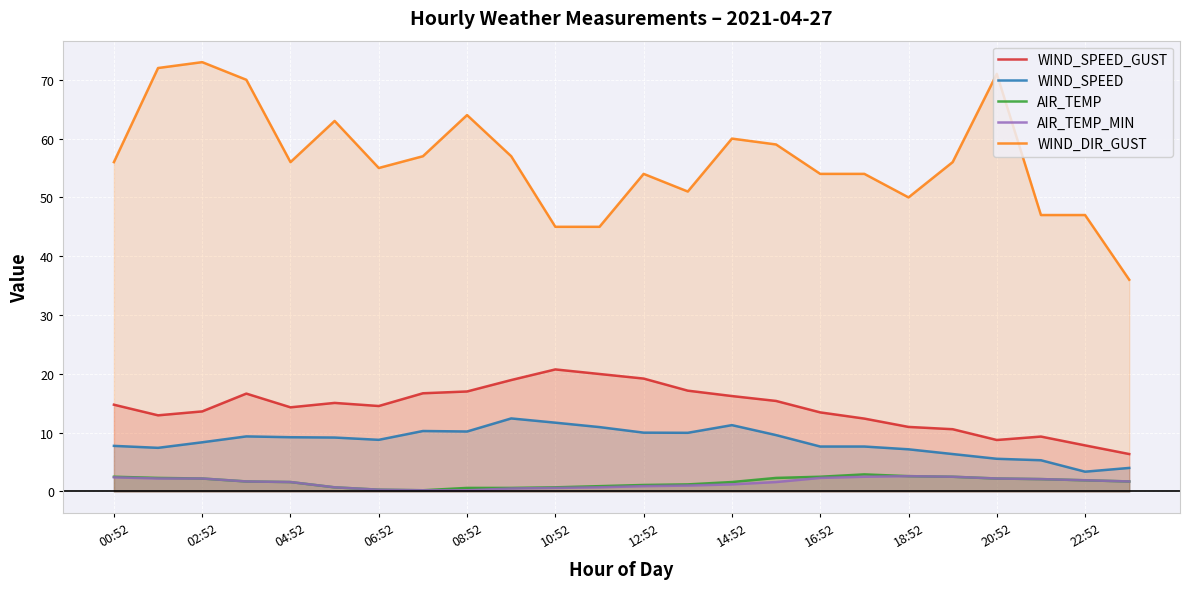

List the series in order of their peak value, highest first.

WIND_DIR_GUST, WIND_SPEED_GUST, WIND_SPEED, AIR_TEMP, AIR_TEMP_MIN